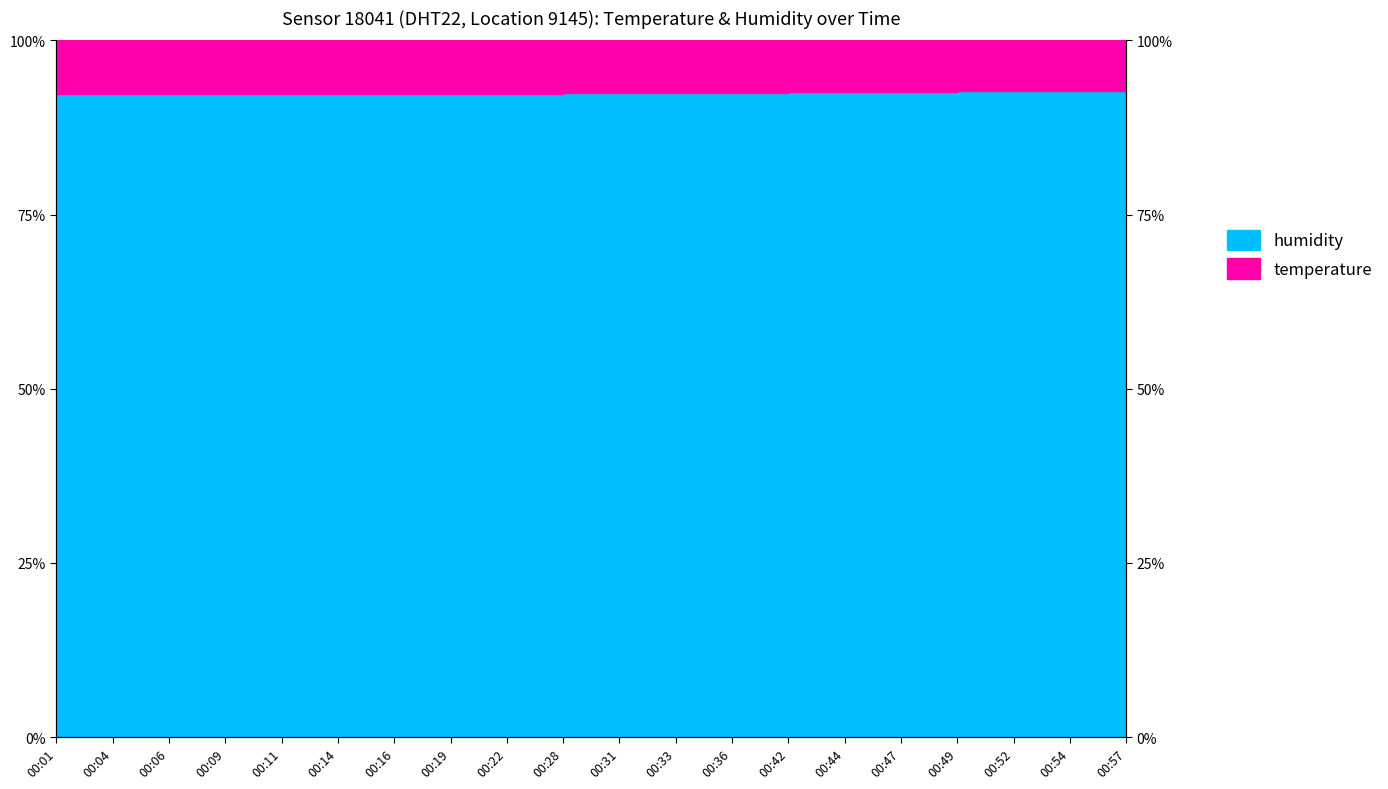

Approximately how many times larger is the value at 00:42 compared to 00:14?

1.0